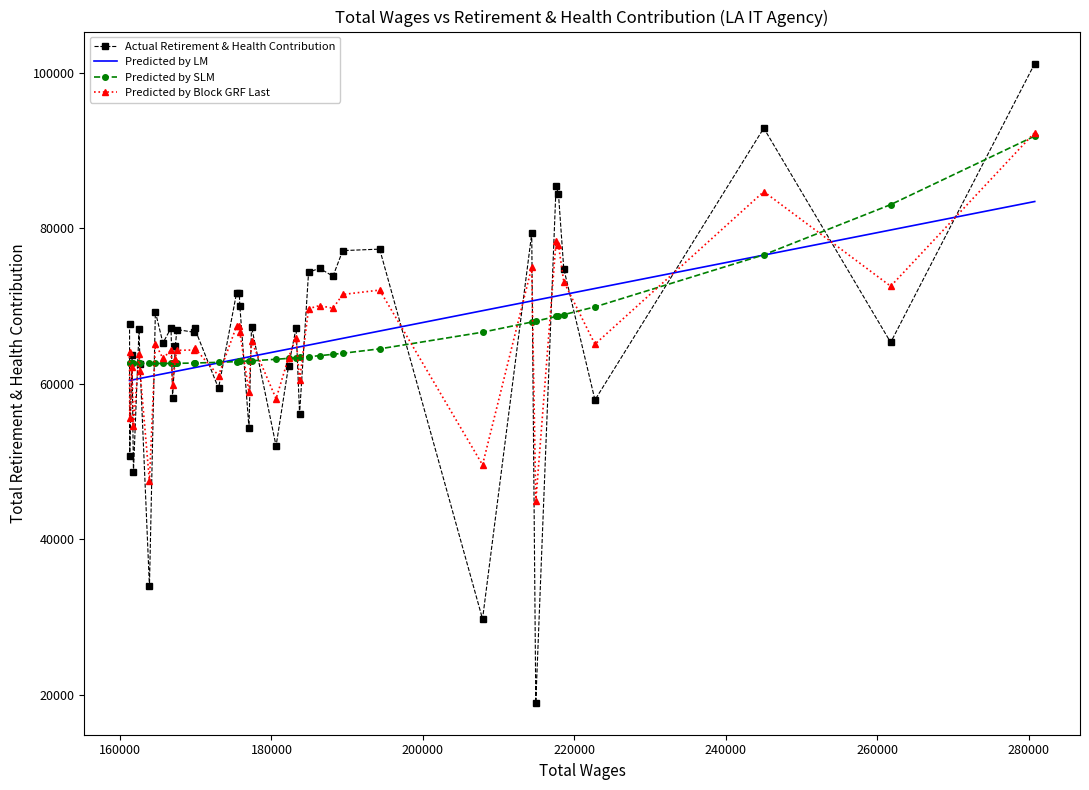

What is the maximum value for Predicted by SLM?

91868.0